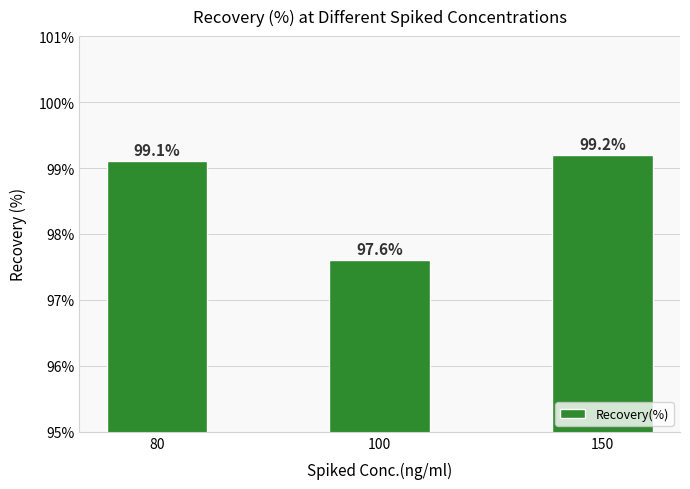

List the labels in order of value, largest first.

150, 80, 100